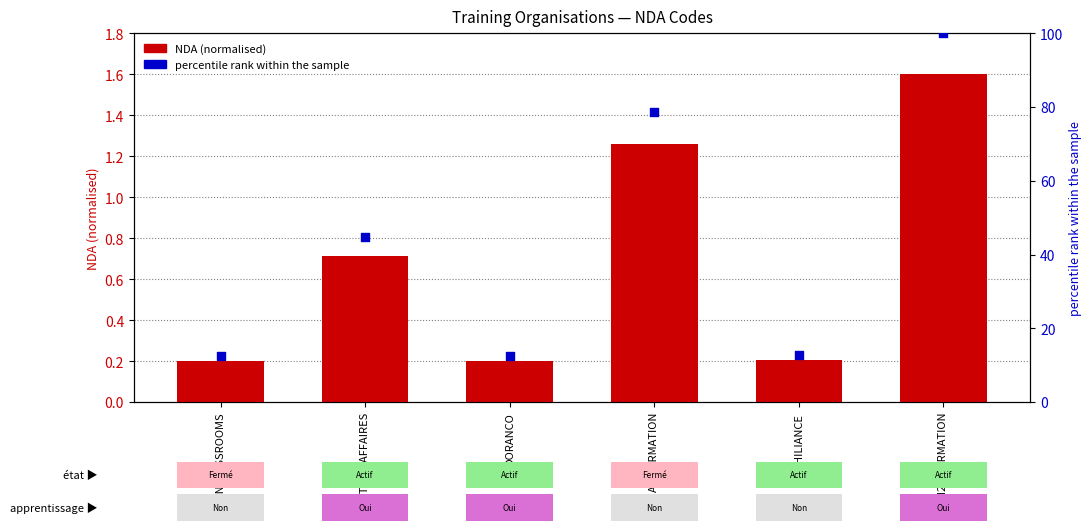

At how many categories does at least one series exceed 98?

1